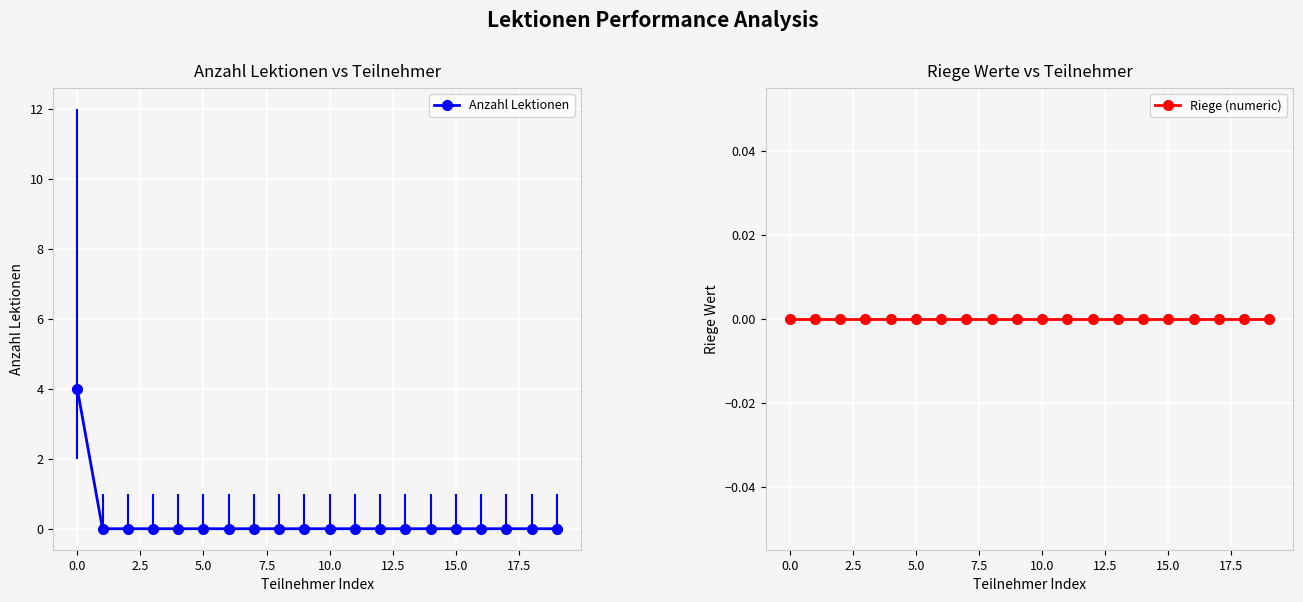

What are all the series names shown in the legend?

Anzahl Lektionen, Riege (numeric)